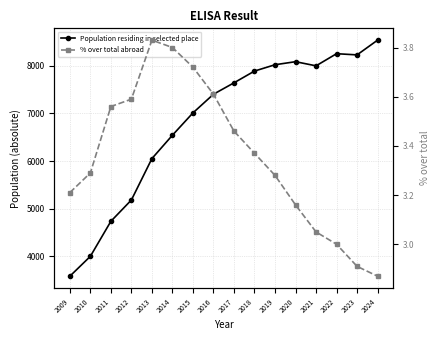

At which label does % over total abroad first exceed 3?

2009